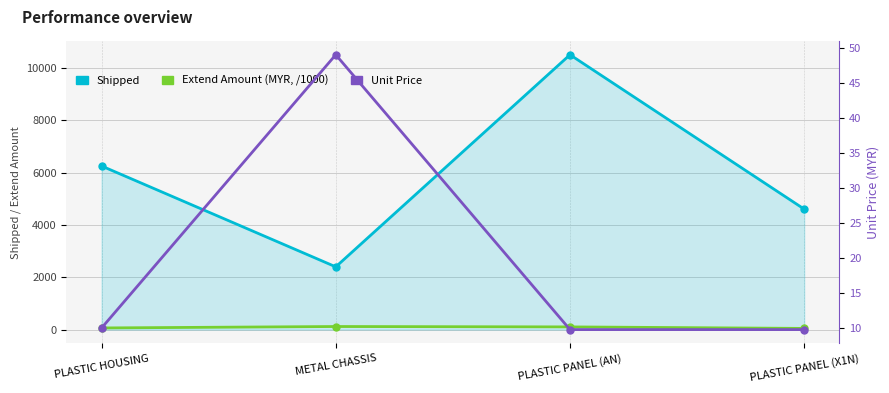

Is the value of Shipped at PLASTIC PANEL (X1N) greater than the value of Extend Amount (MYR, /1000) at METAL CHASSIS?

Yes